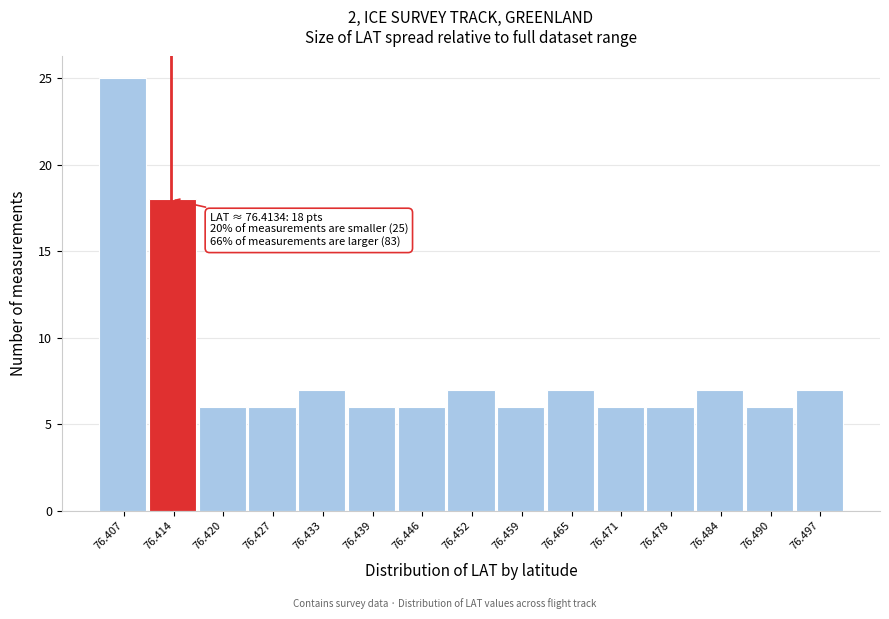

Which range on the x-axis has the tallest bar?

76.404 to 76.411